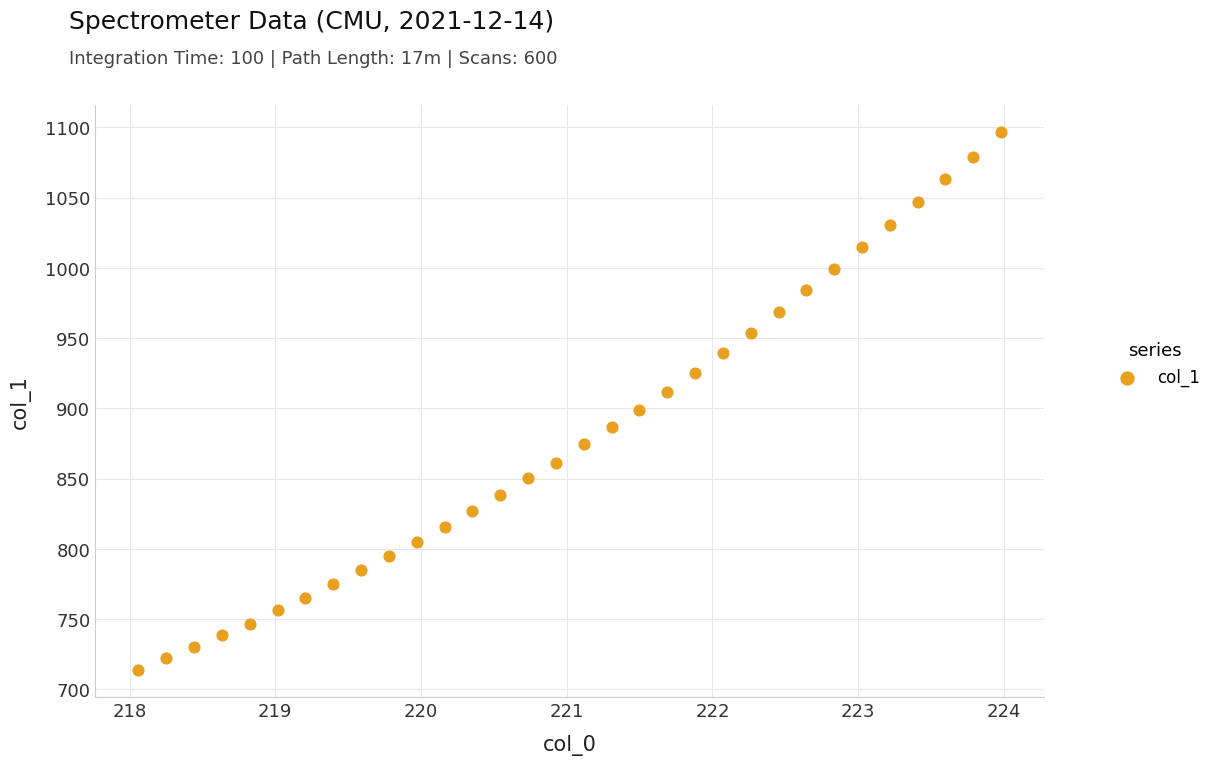

What is the range of X values (max minus min)?

5.9